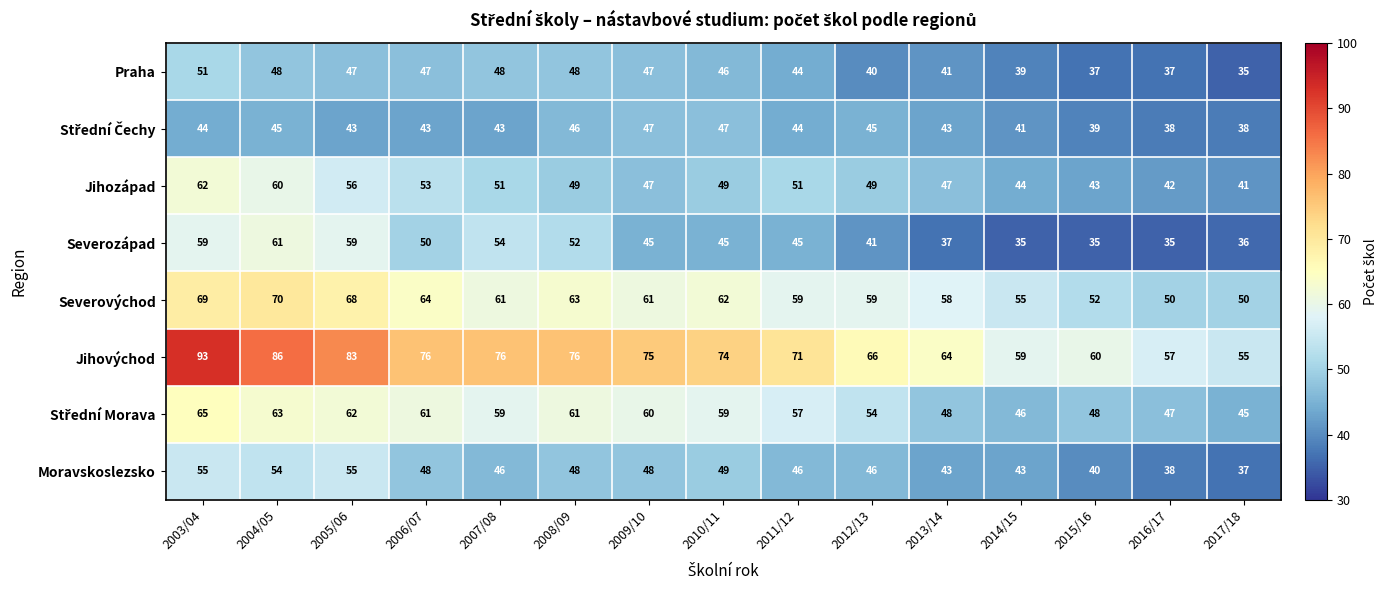

At how many categories does at least one series exceed 37?

15